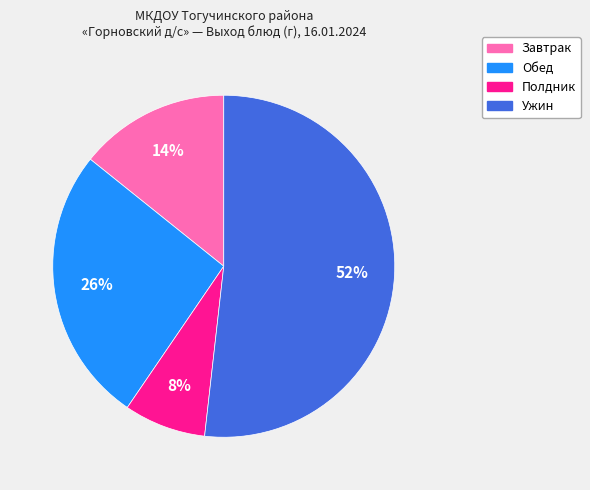

To the nearest percent, what is the average slice percentage?

25%